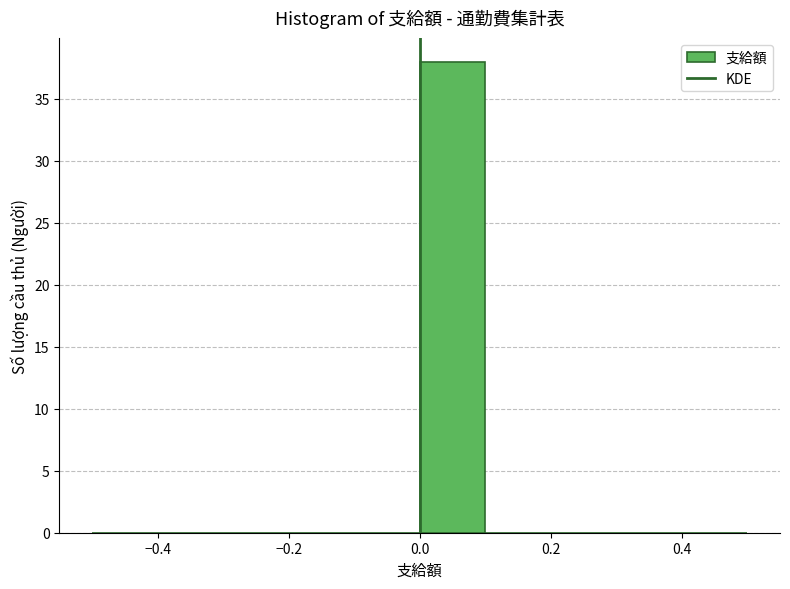

Reading left to right, transcribe this chart: for each bar, give the range it covers on the x-axis and its height. The values are not printed on the chart, so give them approximately, as read against the axis.

-0.5 to -0.4: 0
-0.4 to -0.3: 0
-0.3 to -0.2: 0
-0.2 to -0.1: 0
-0.1 to 0.0: 0
0.0 to 0.1: 38
0.1 to 0.2: 0
0.2 to 0.3: 0
0.3 to 0.4: 0
0.4 to 0.5: 0